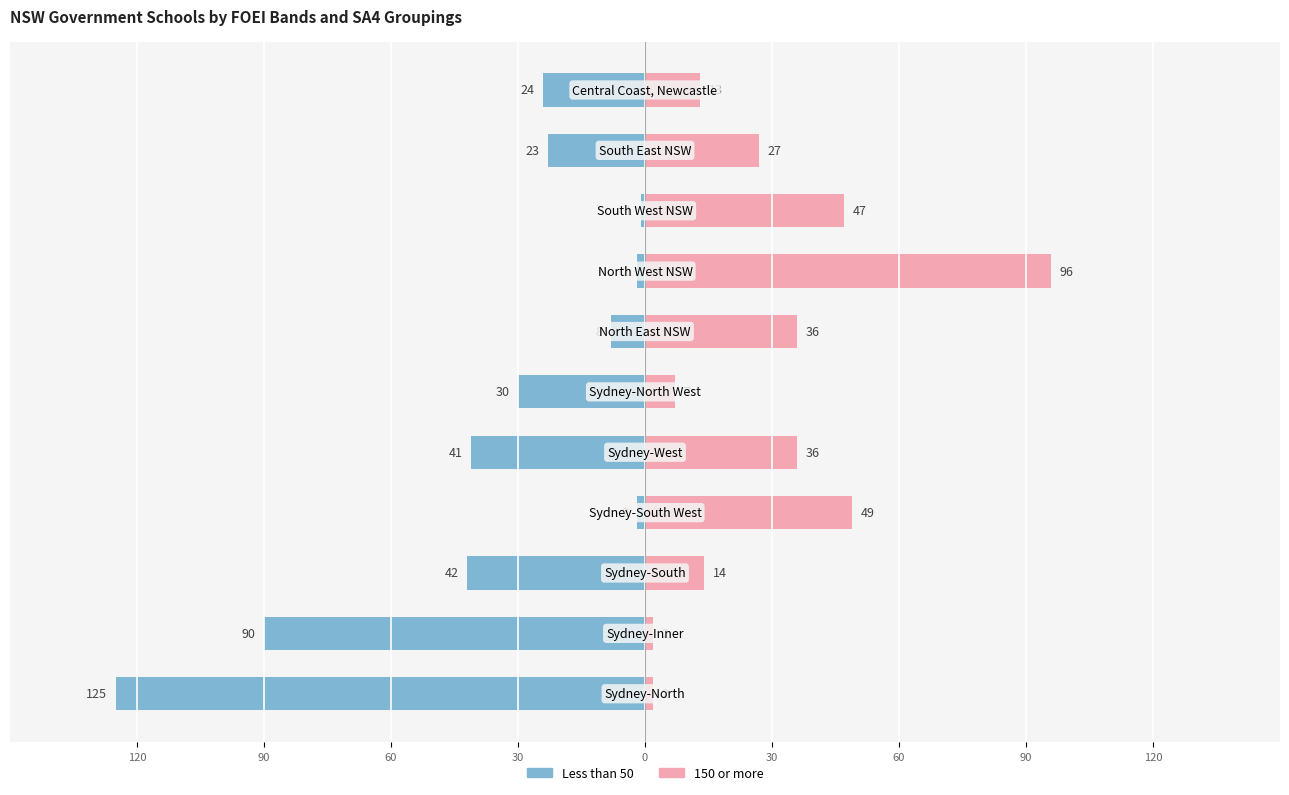

Are the bars grouped side by side (vs. stacked)?

Yes